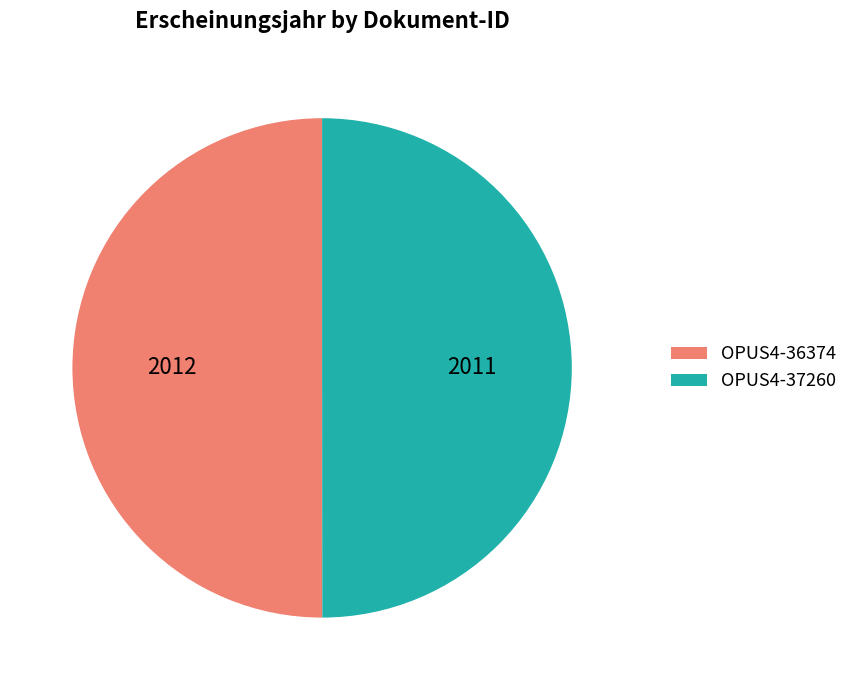

Is the sum of OPUS4-36374 and OPUS4-37260 greater than half?

Yes